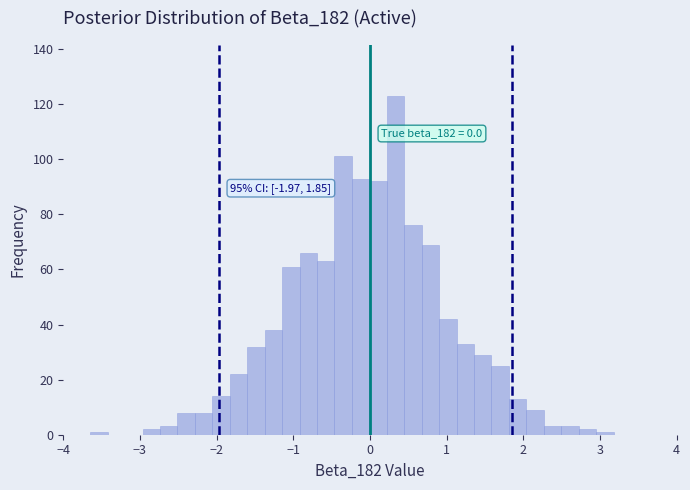

Around what value on the x-axis is the tallest bar? Give the approximate position of its centre, as read against the axis.

0.3